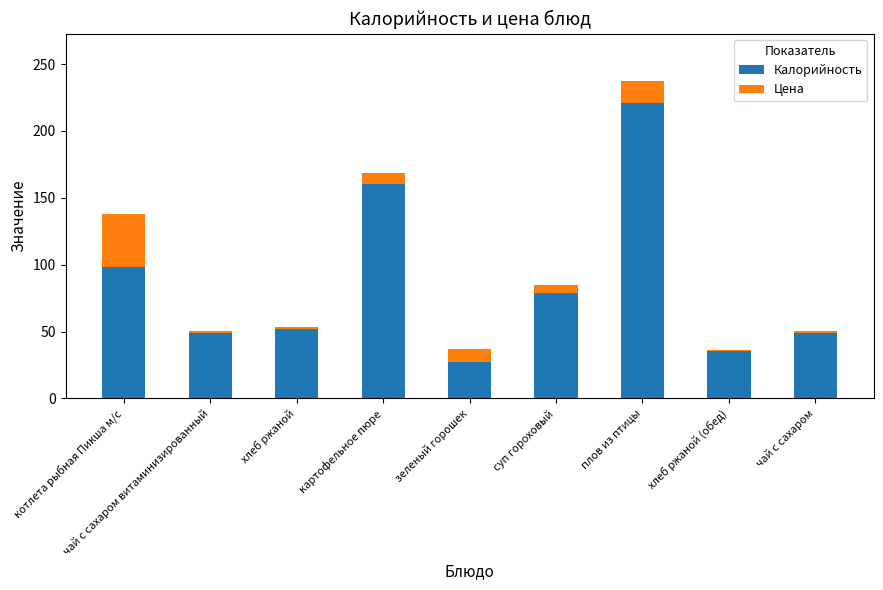

True or false: Калорийность has a value of 27.2 at зеленый горошек.

True